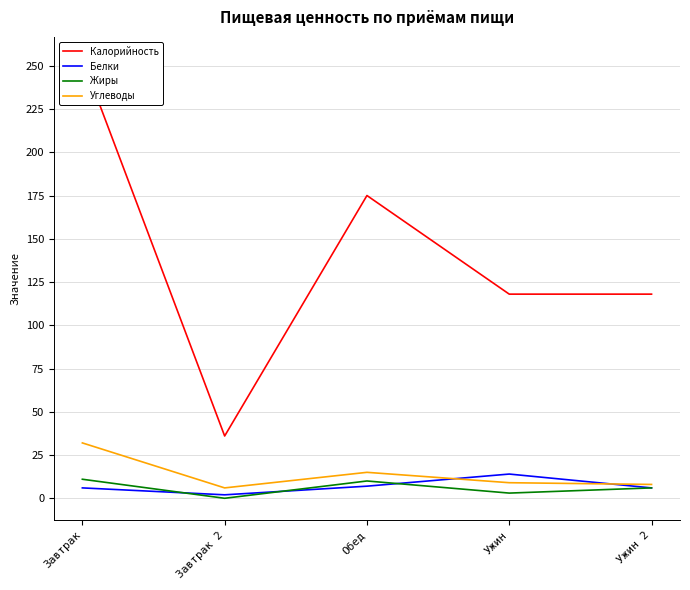

Reading right to left, list all the values displayed in this chart.

Калорийность: Ужин 2=118	Ужин=118	Обед=175	Завтрак 2=36	Завтрак=254
Белки: Ужин 2=6	Ужин=14	Обед=7	Завтрак 2=2	Завтрак=6
Жиры: Ужин 2=6	Ужин=3	Обед=10	Завтрак 2=0	Завтрак=11
Углеводы: Ужин 2=8	Ужин=9	Обед=15	Завтрак 2=6	Завтрак=32